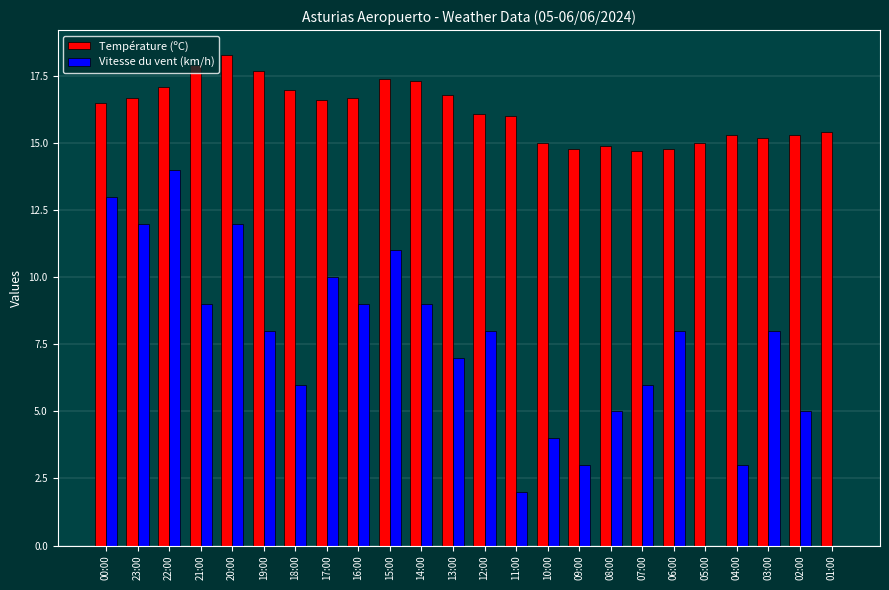

Between 05:00 and 04:00, which series saw the biggest shift?

Vitesse du vent (km/h)